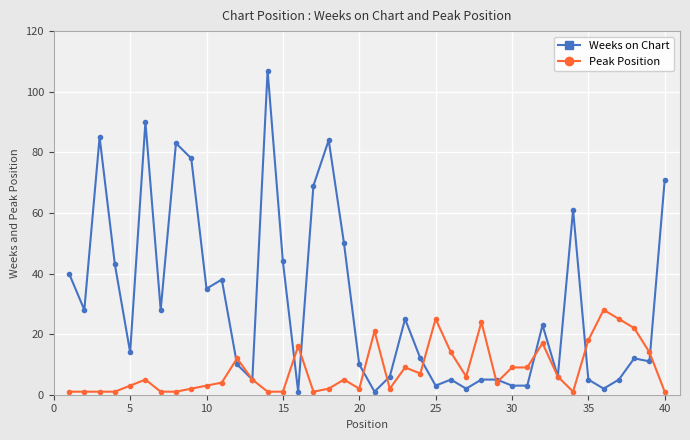

What is the maximum value shown in the chart?

107